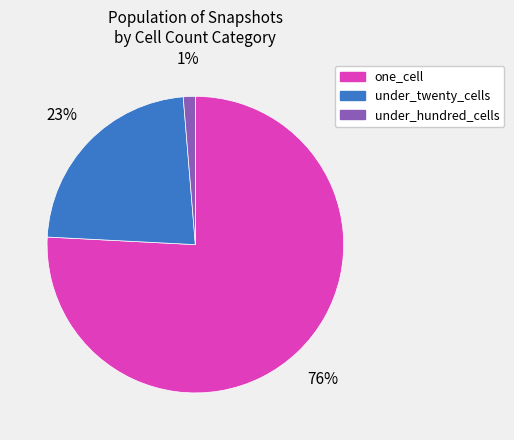

Combined, do under_twenty_cells and under_hundred_cells account for over 50%?

No